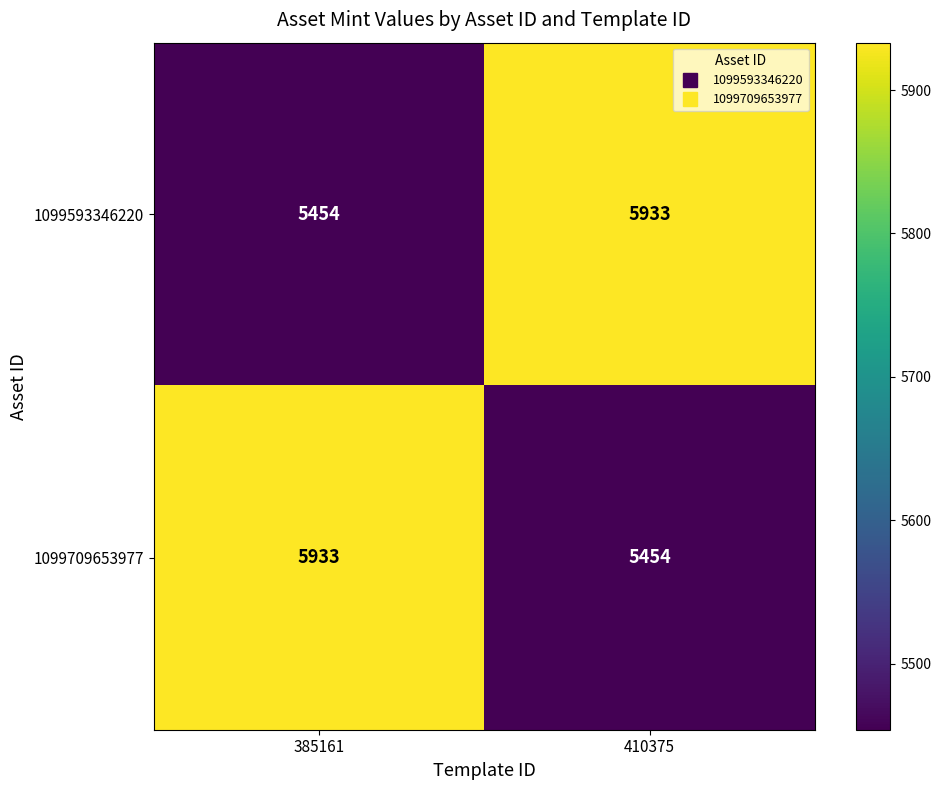

Reading left to right, transcribe all the data shown in this chart.

1099593346220: 5454	5933
1099709653977: 5933	5454